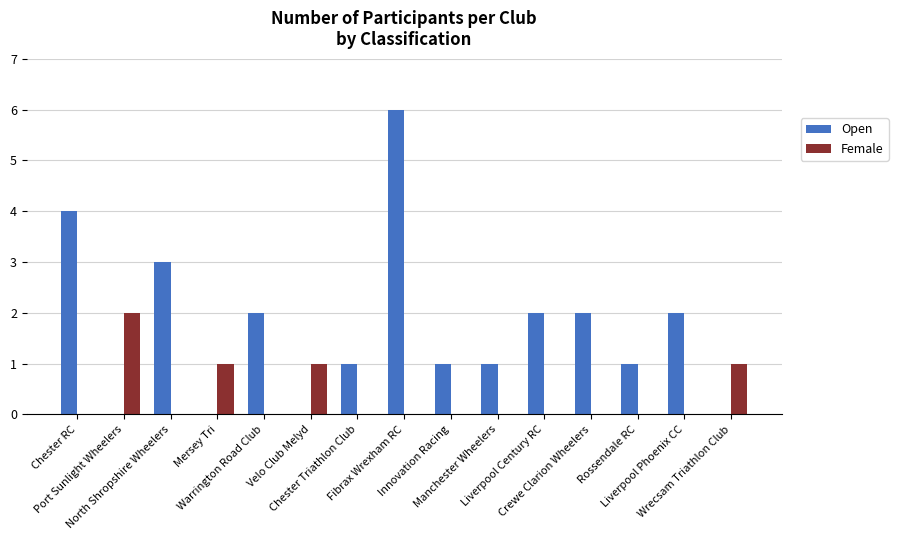

Count the Open values in the range 0 to 2.

12